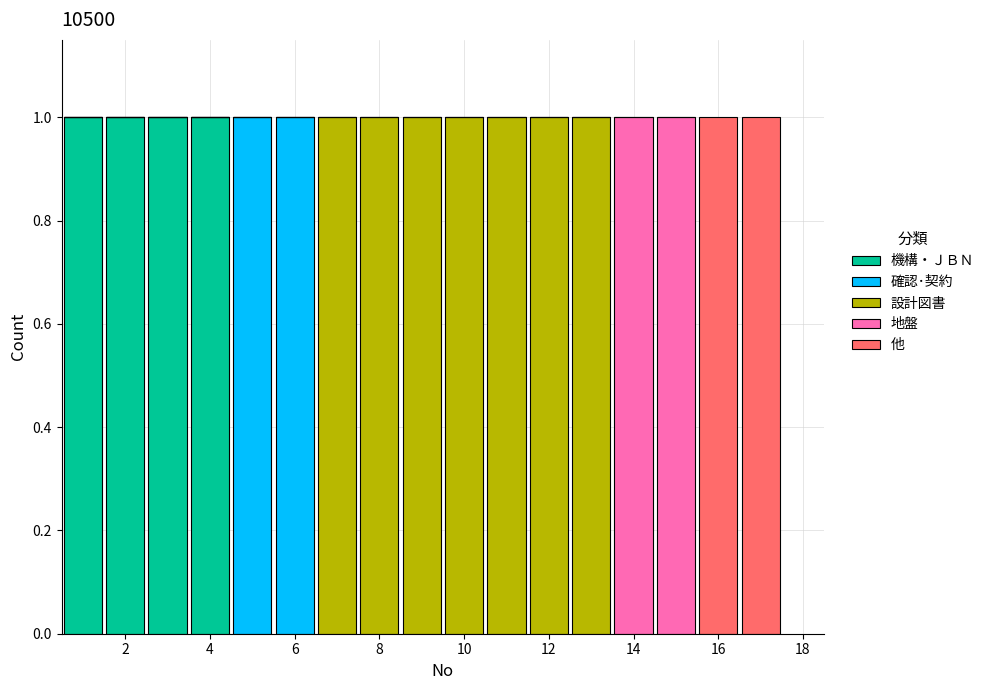

What is the total height of the stacked bar covering 5.5 to 6.5 on the x-axis? Neither the bar edges nor the heights are printed on the chart, so give them approximately, as read against the axes.

1